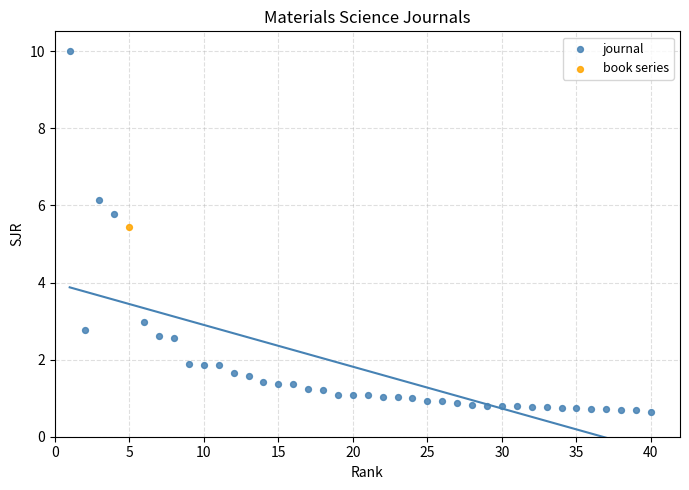

What are all the series names shown in the legend?

journal, book series